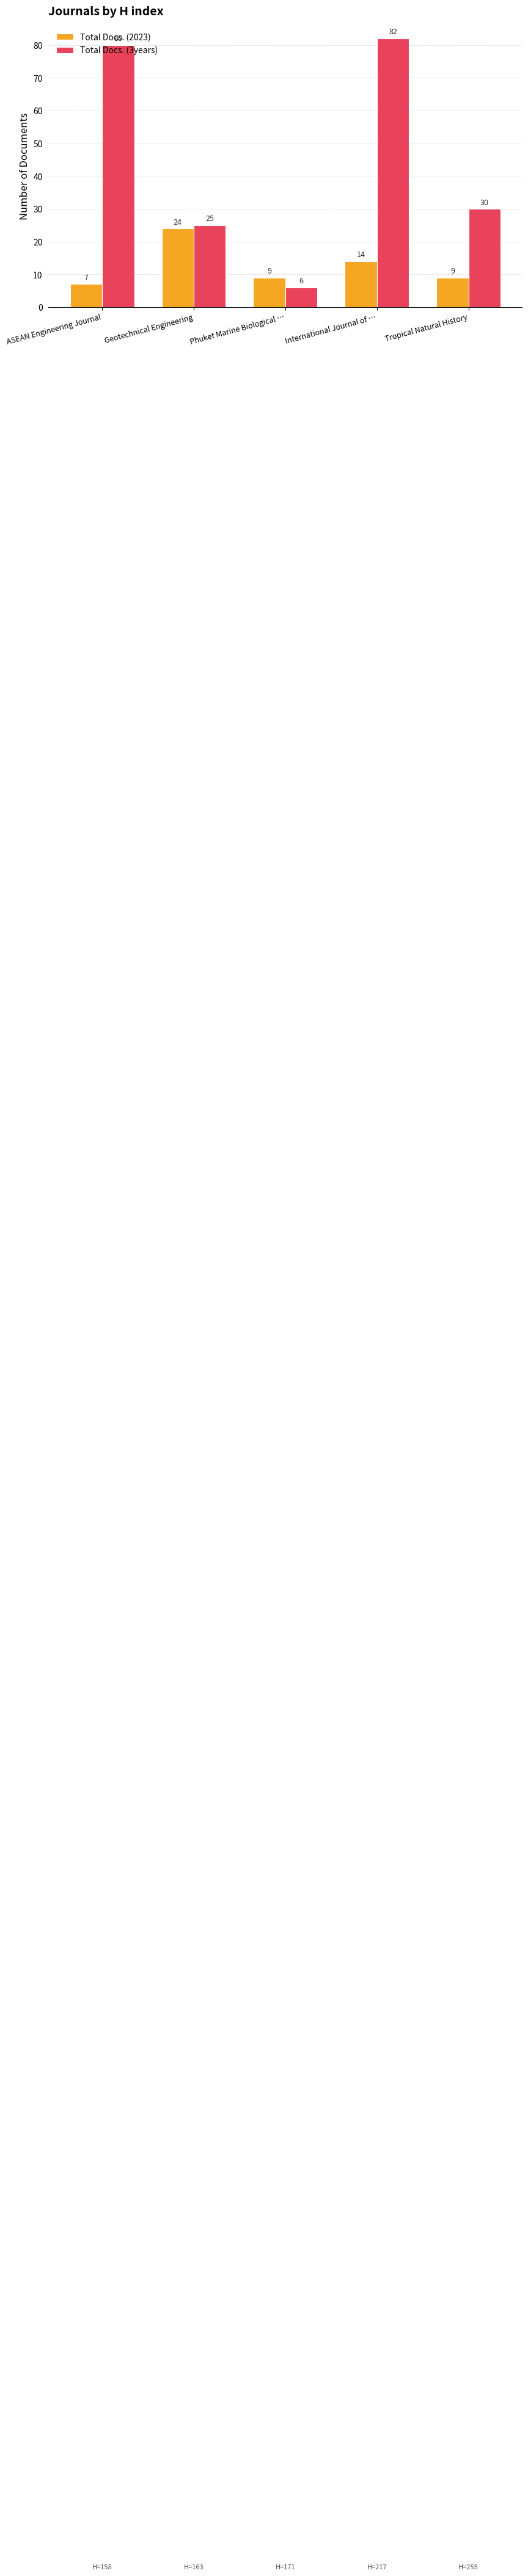

How many data points in Total Docs. (2023) are less than 9?

1